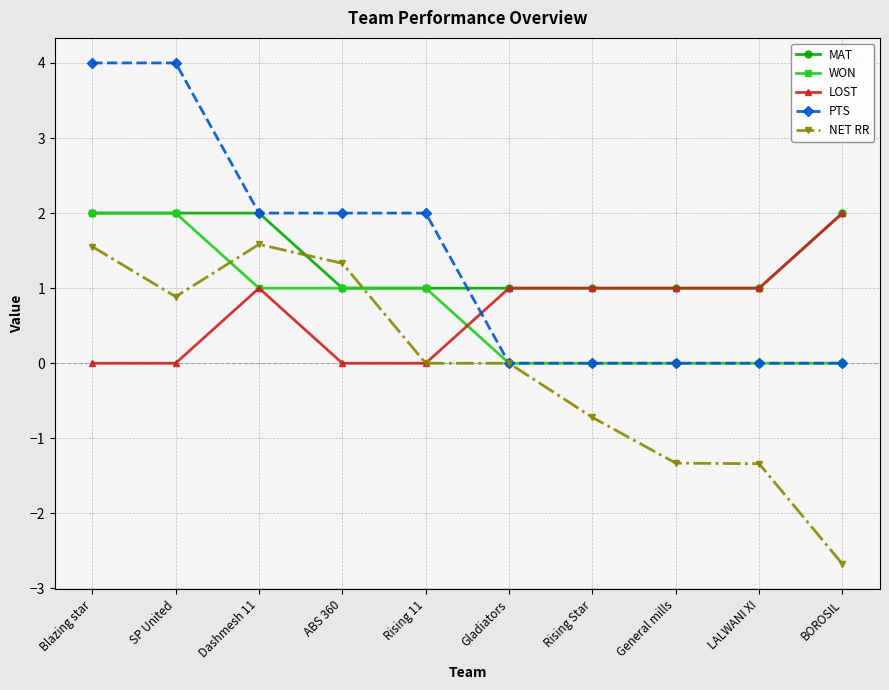

What is the spread (max minus min) of values at LALWANI XI?

2.3